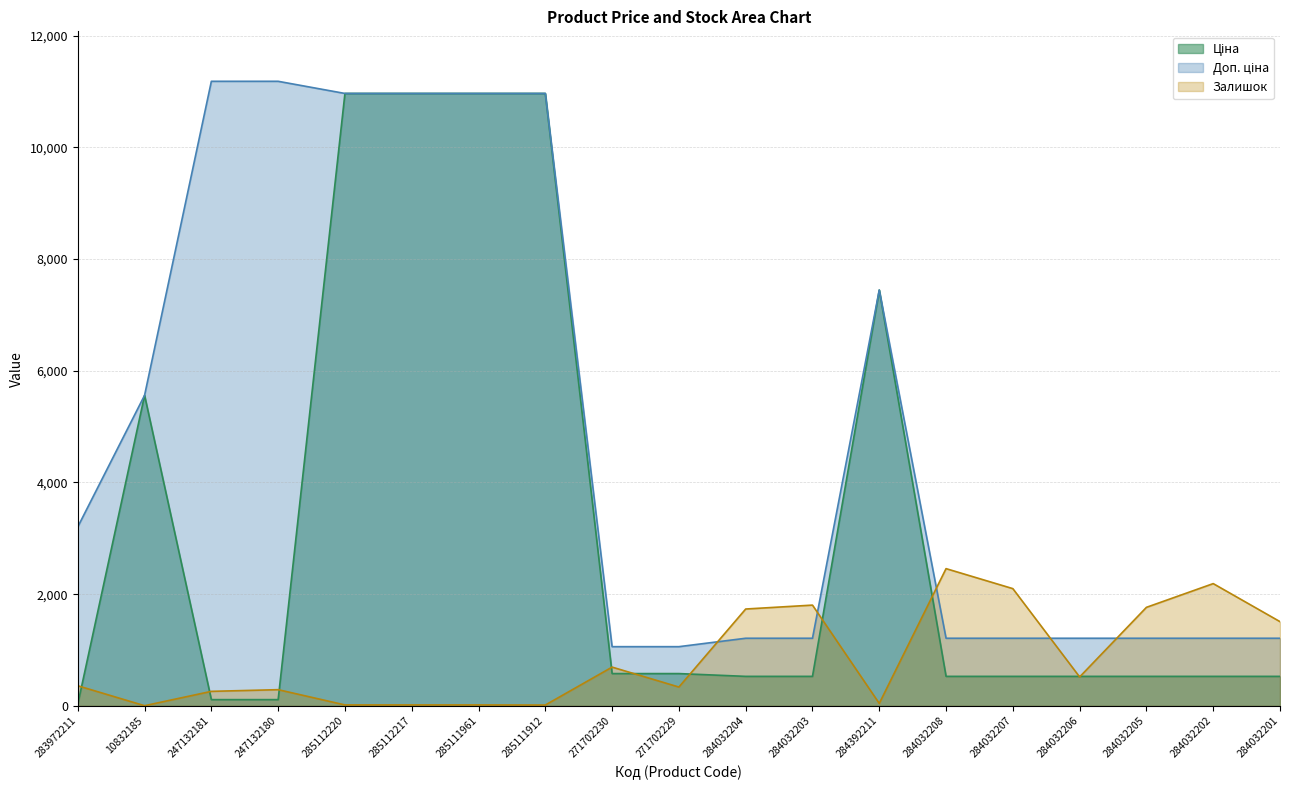

List the series in order of their overall mean, lowest first.

Залишок, Ціна, Доп. ціна